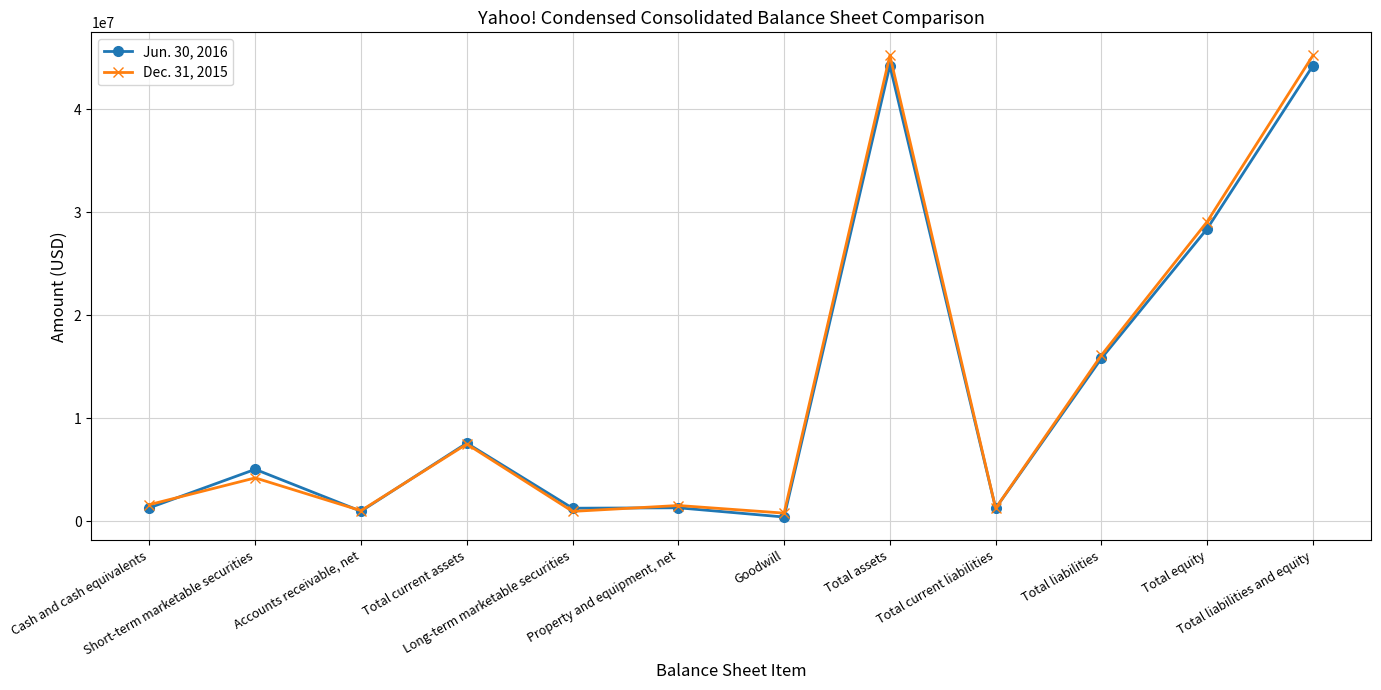

List the series in order of their peak value, lowest first.

Jun. 30, 2016, Dec. 31, 2015